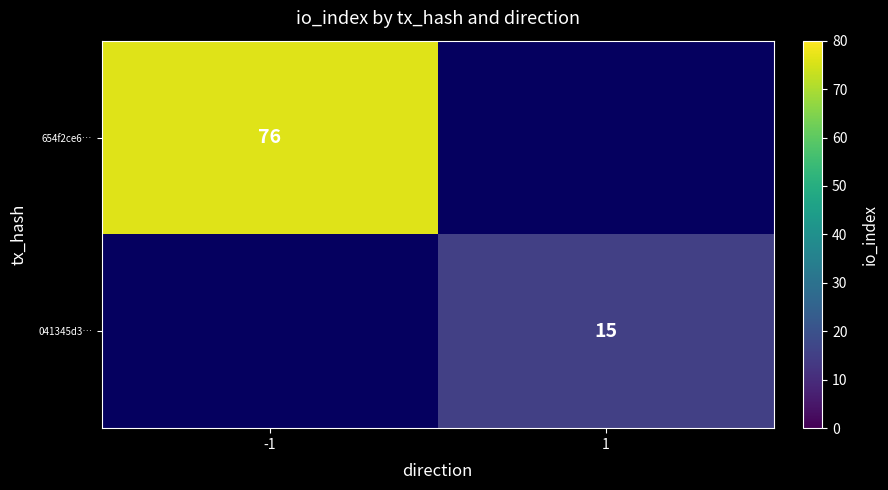

True or false: 041345d3… has a value of 15 at 1.

True